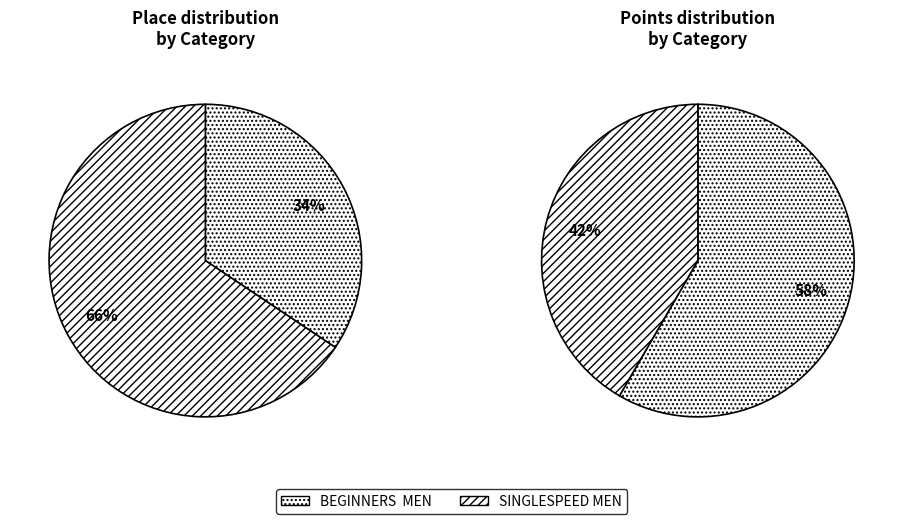

Which has a higher value, SINGLESPEED MEN or BEGINNERS  MEN?

SINGLESPEED MEN